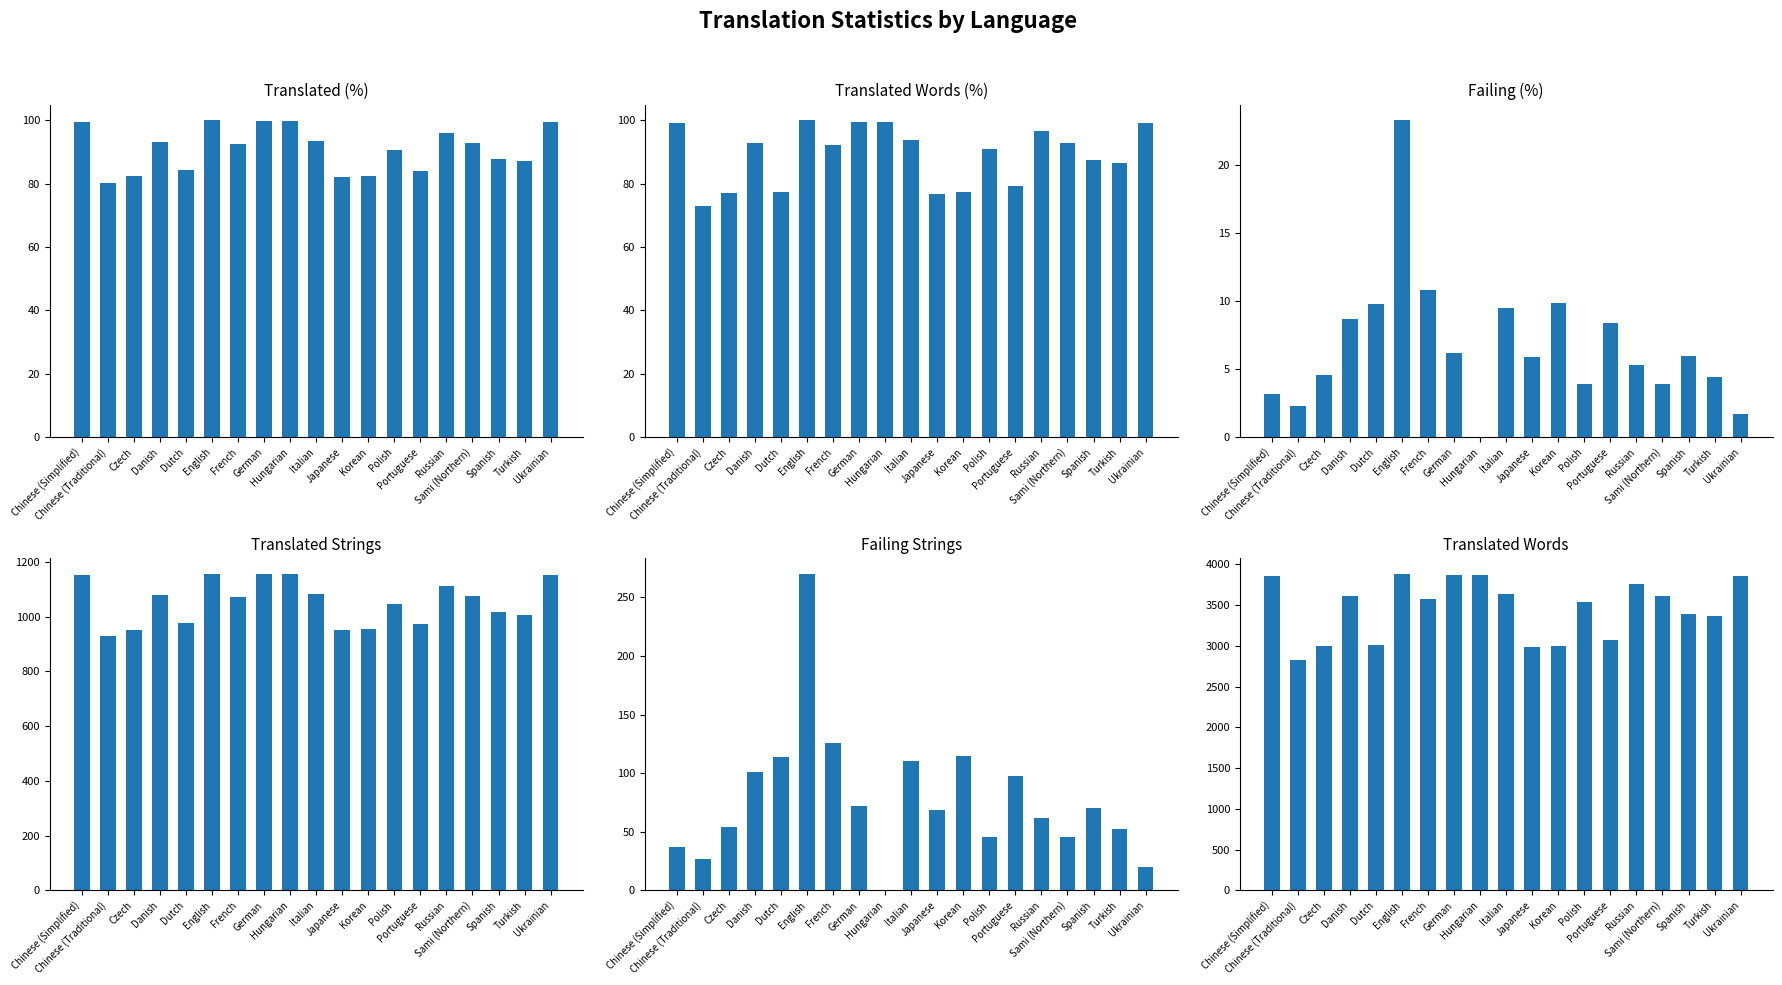

What is the highest value of the translated series?

1156.0